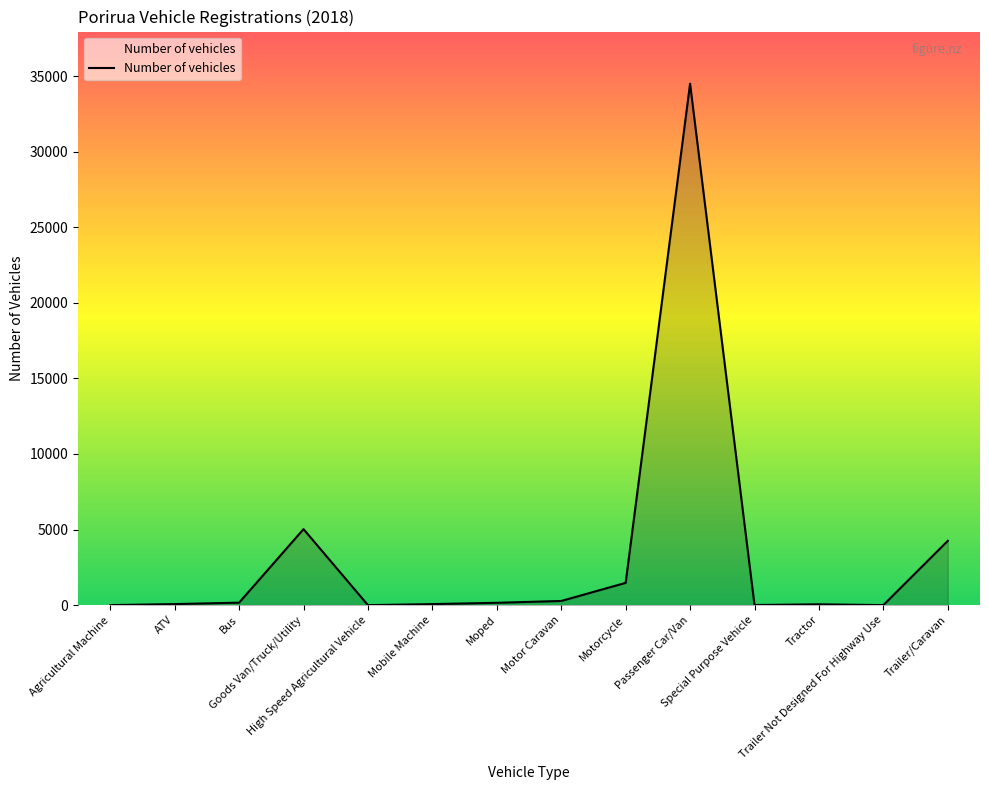

What is the change in value from Goods Van/Truck/Utility to High Speed Agricultural Vehicle?

-5028